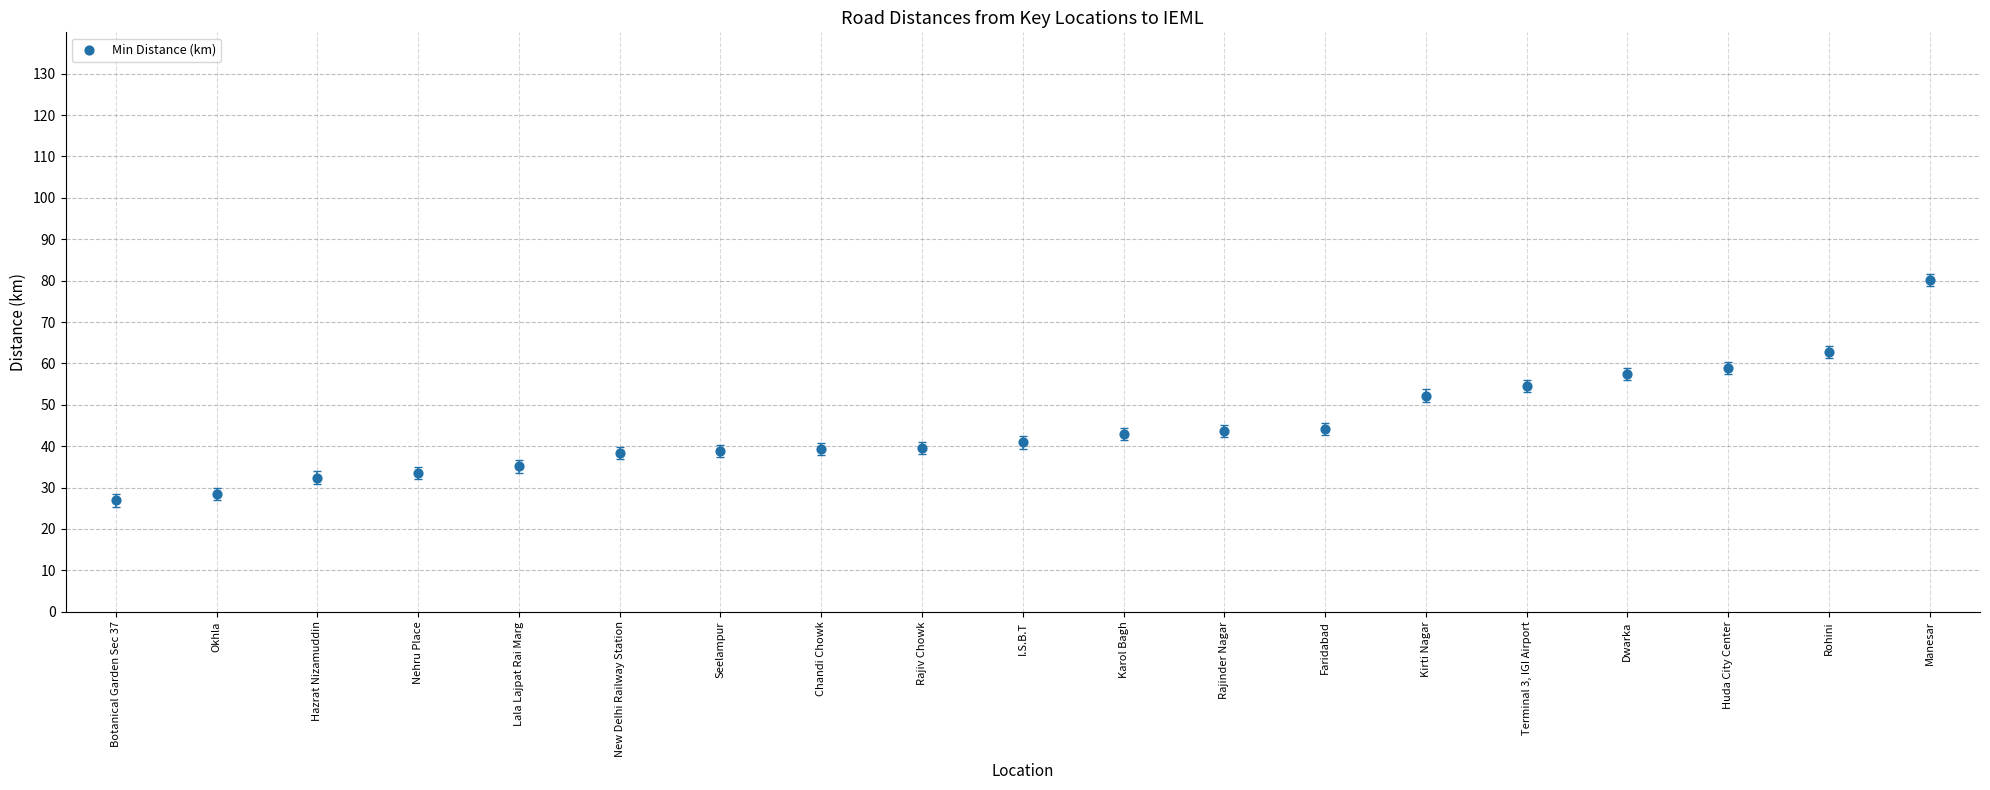

What is the range of Y values (max minus min)?

53.2